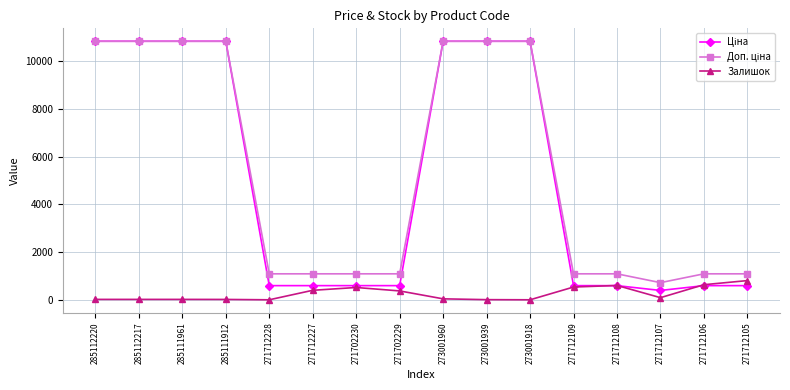

Is this an area chart (filled region under the line)?

No